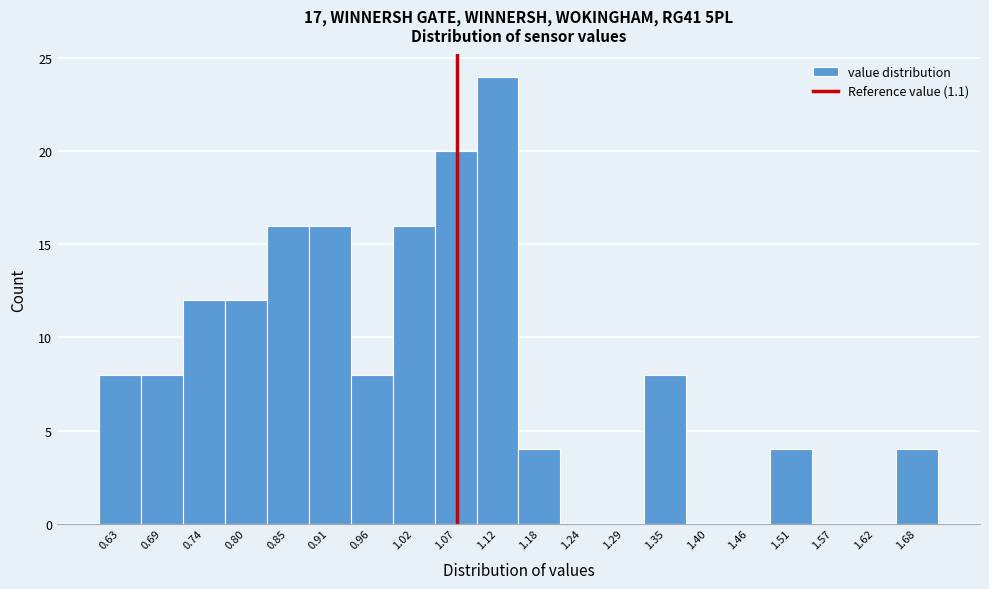

Reading left to right, extract all data points from this chart.

0.63=8	0.69=8	0.74=12	0.80=12	0.85=16	0.91=16	0.96=8	1.02=16	1.07=20	1.12=24	1.18=4	1.24=0	1.29=0	1.35=8	1.40=0	1.46=0	1.51=4	1.57=0	1.62=0	1.68=4